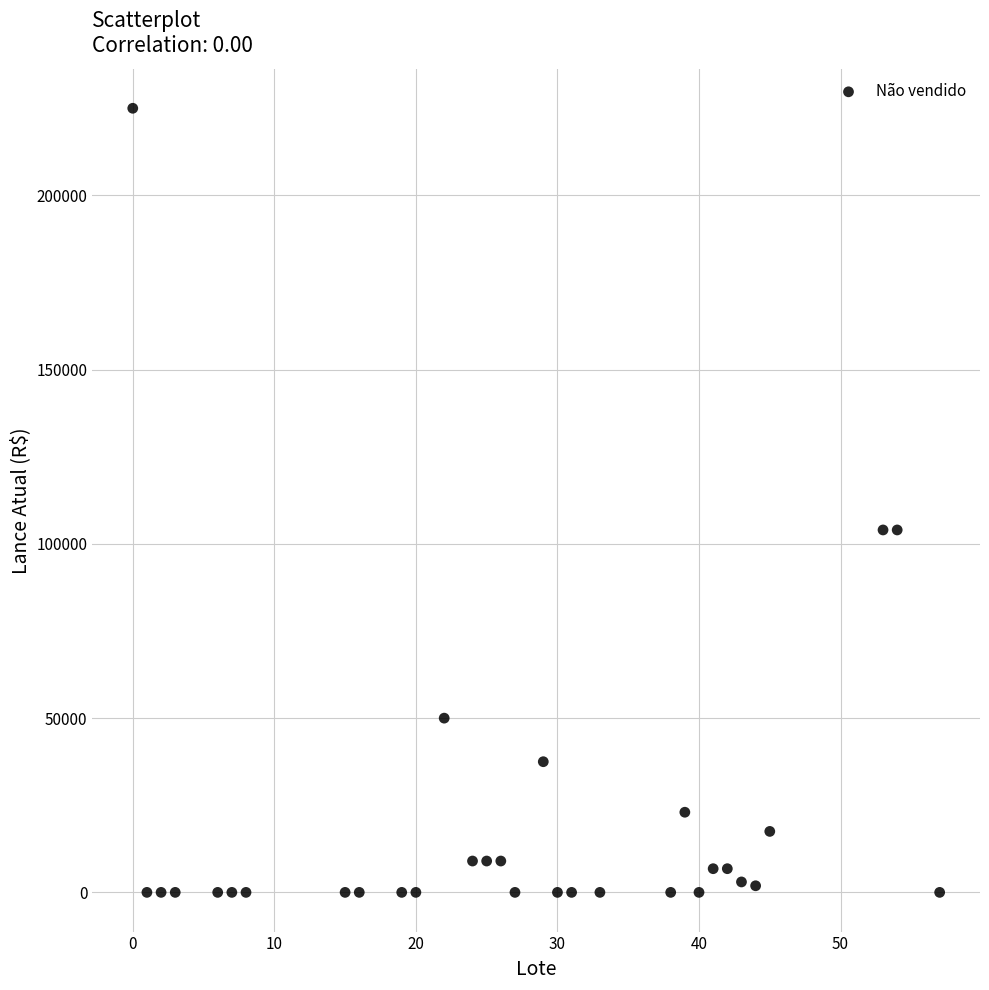

What is the range of X values (max minus min)?

57